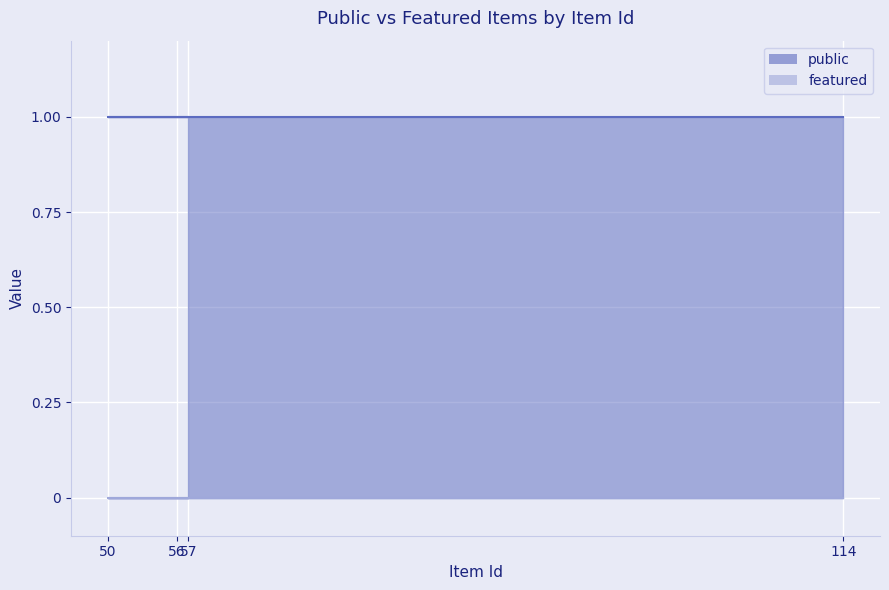

True or false: public has a value of 1 at 56.

True